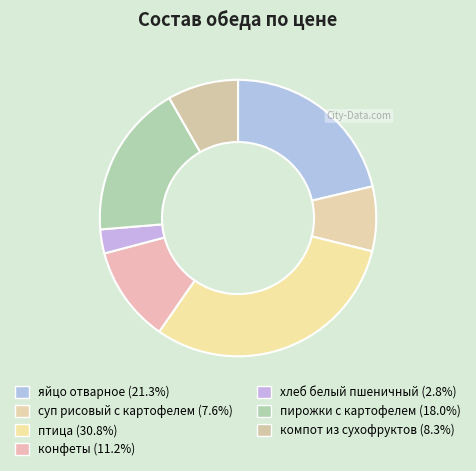

What is the largest slice in the pie chart?

птица